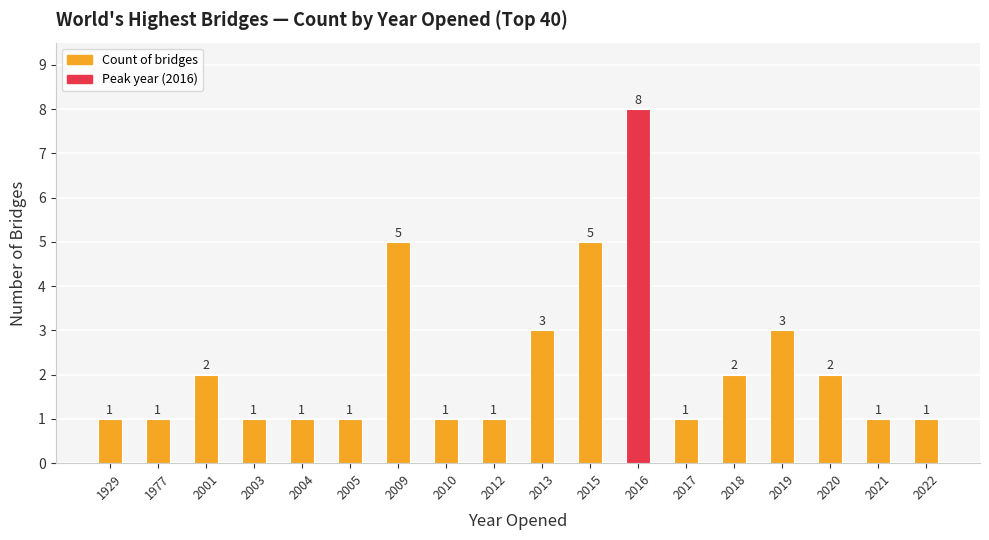

Are the bars grouped side by side (vs. stacked)?

Yes